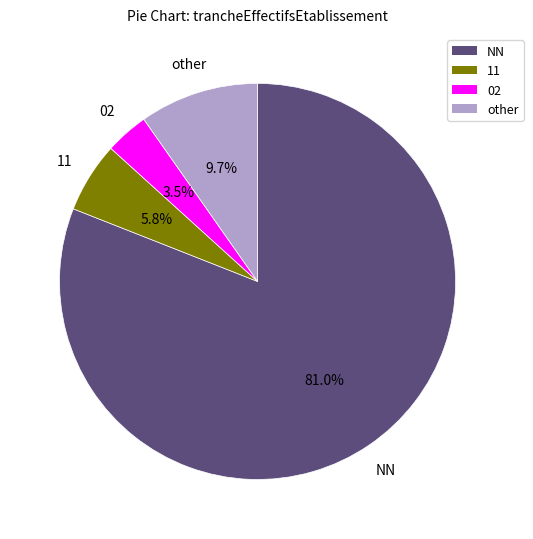

What percentage is the 11 slice, to the nearest percent?

6%